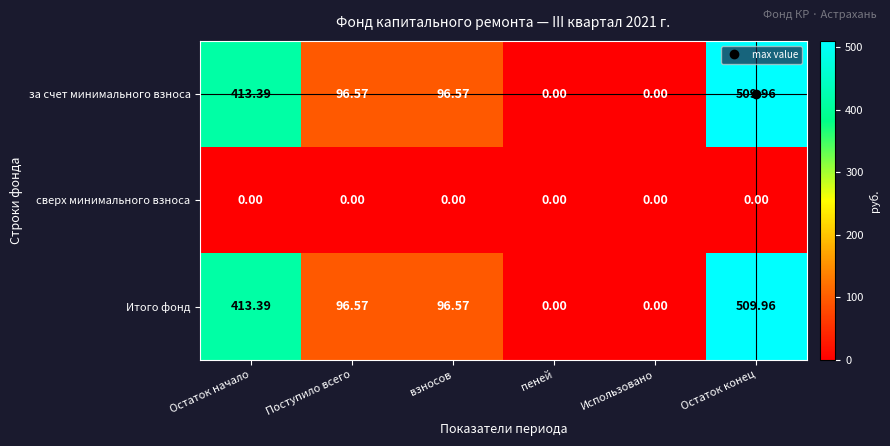

Is the value of Итого фонд at Остаток начало greater than the value of сверх минимального взноса at пеней?

Yes